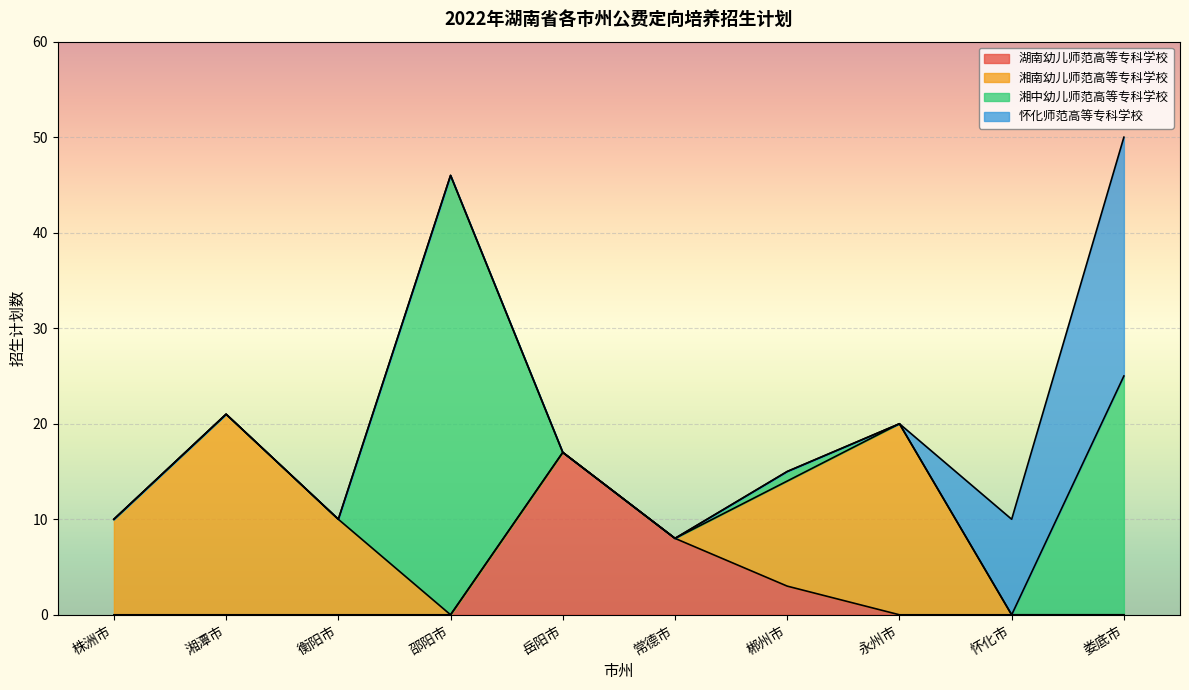

List the labels in order of 湖南幼儿师范高等专科学校 value, largest first.

岳阳市, 常德市, 郴州市, 株洲市, 湘潭市, 衡阳市, 邵阳市, 永州市, 怀化市, 娄底市